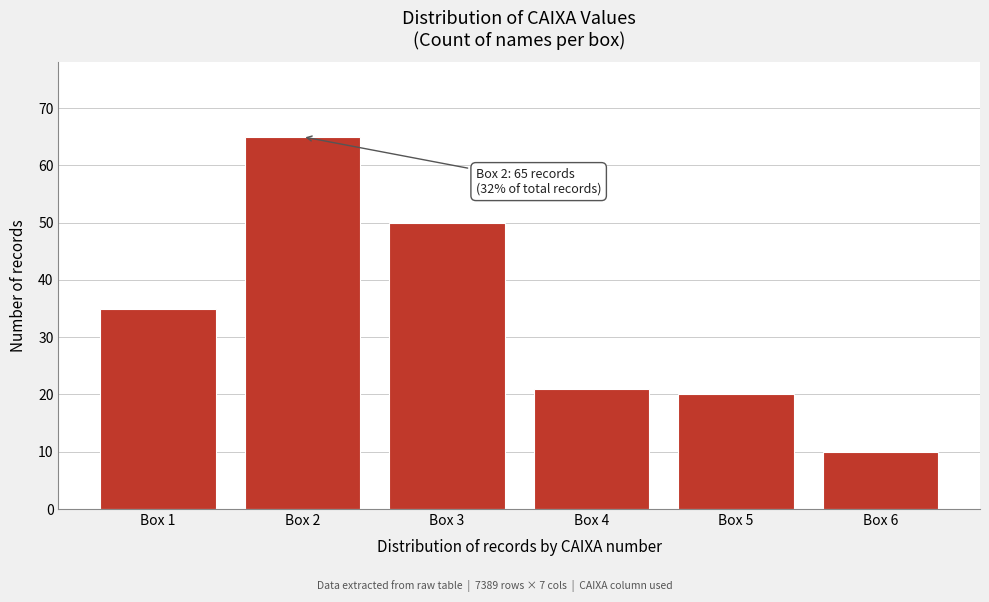

Reading left to right, list all the values displayed in this chart.

Box 1=35	Box 2=65	Box 3=50	Box 4=21	Box 5=20	Box 6=10